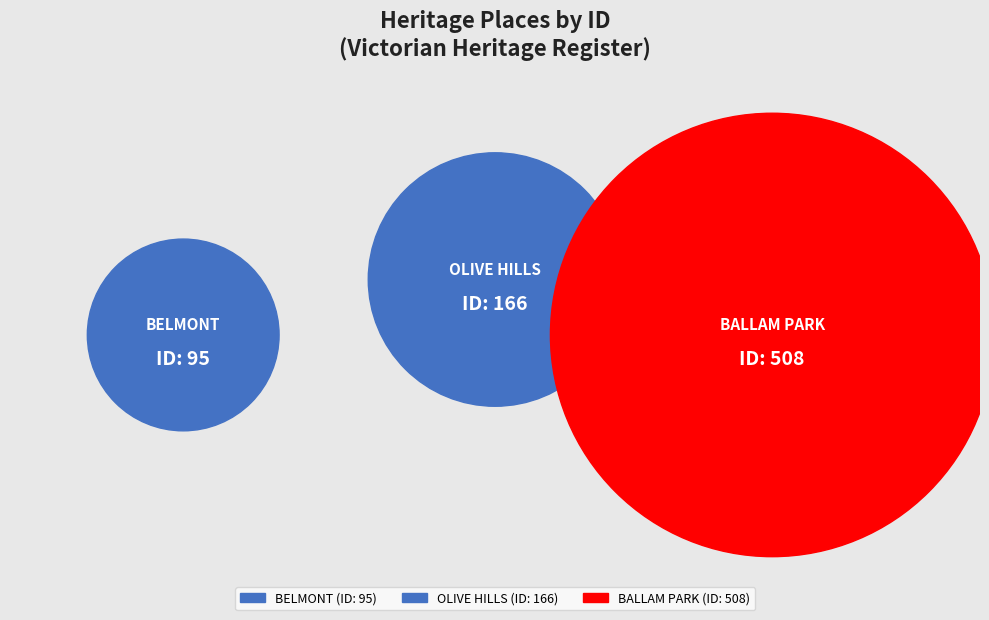

Rank the categories by value from lowest to highest.

BELMONT, OLIVE HILLS, BALLAM PARK